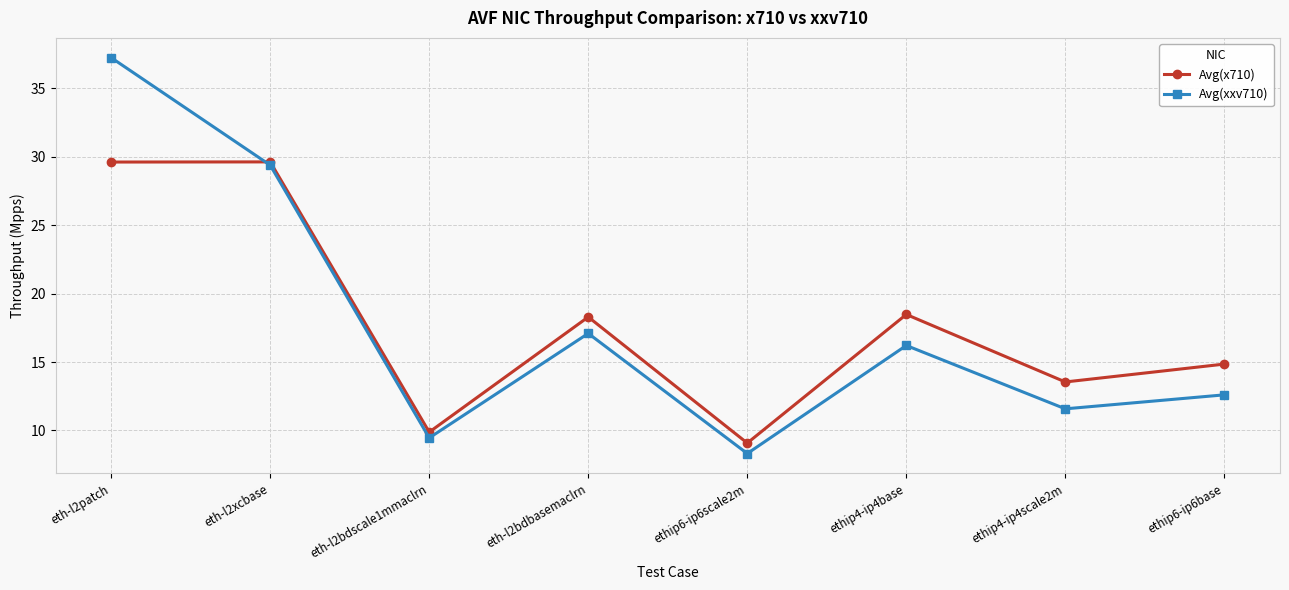

What position from the left is eth-l2bdscale1mmaclrn?

3